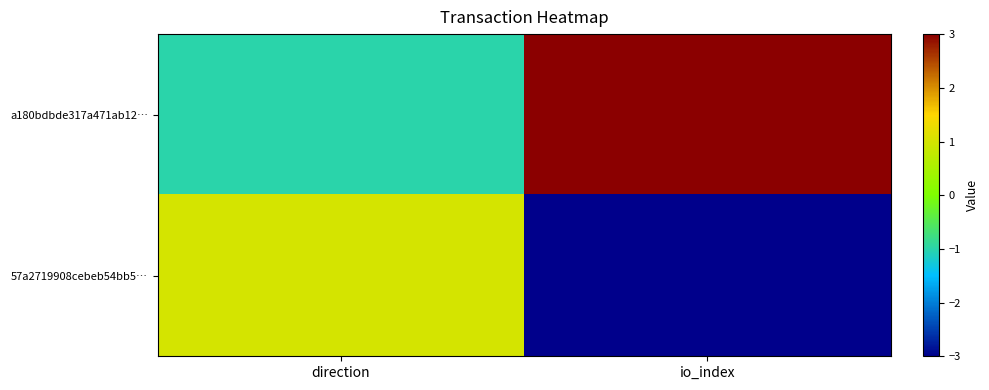

List the series in order of their peak value, highest first.

a180bdbde317a471ab12…, 57a2719908cebeb54bb5…